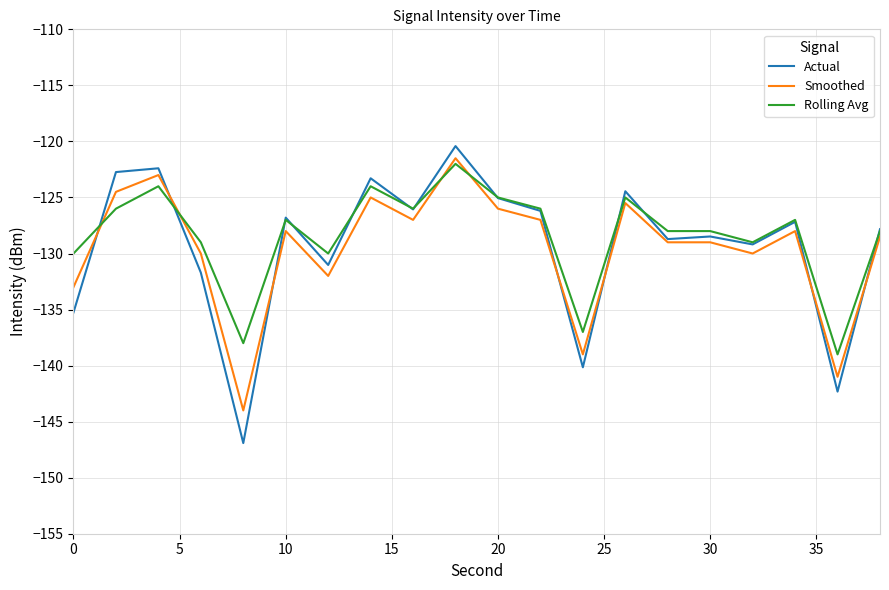

What is the maximum value shown in the chart?

-120.4